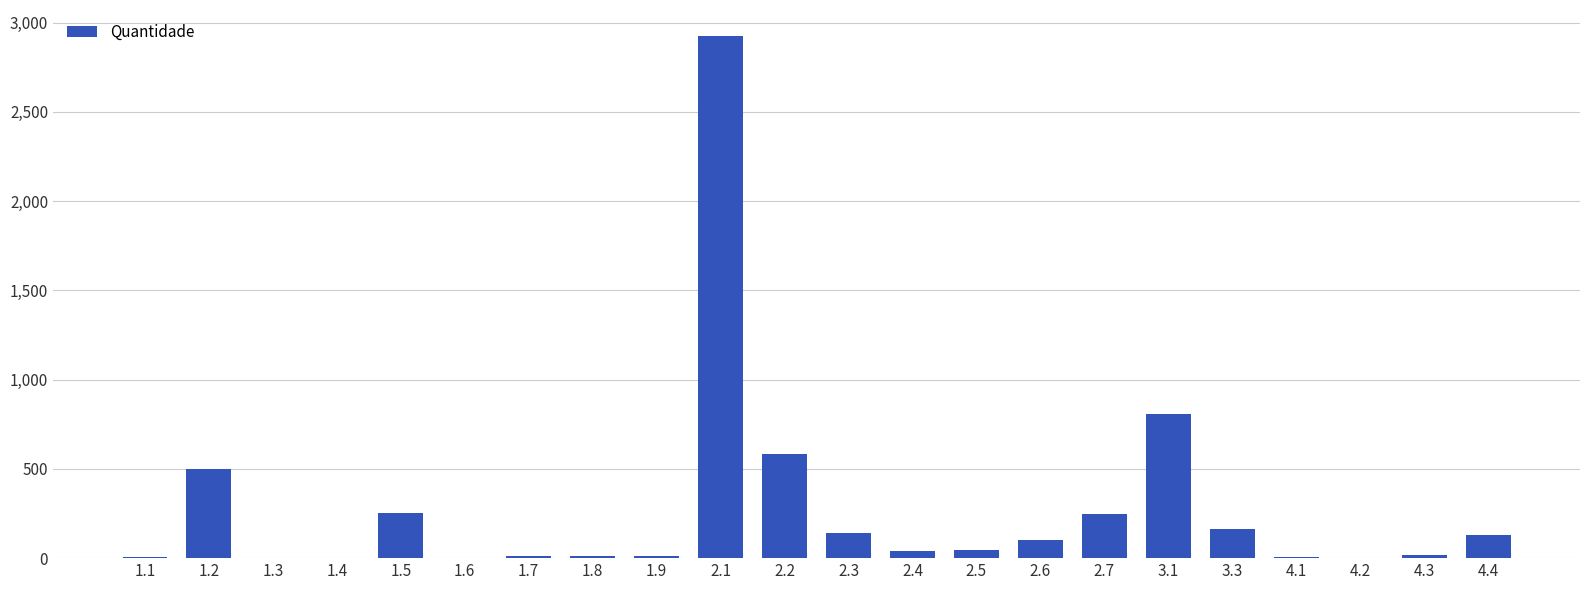

Are the bars grouped side by side (vs. stacked)?

No